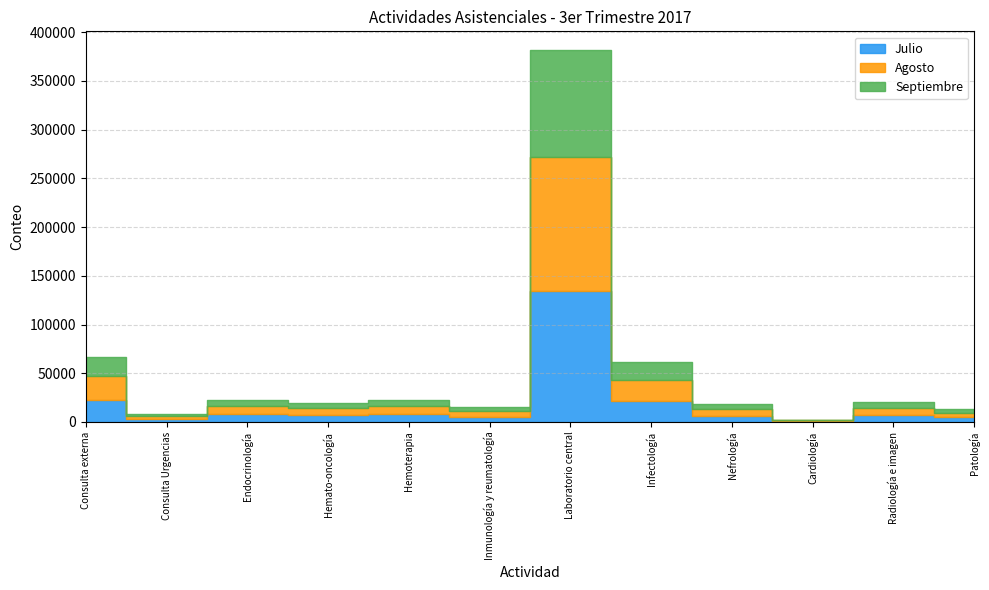

Is it true that Septiembre equals 2569 at Hemoterapia?

False